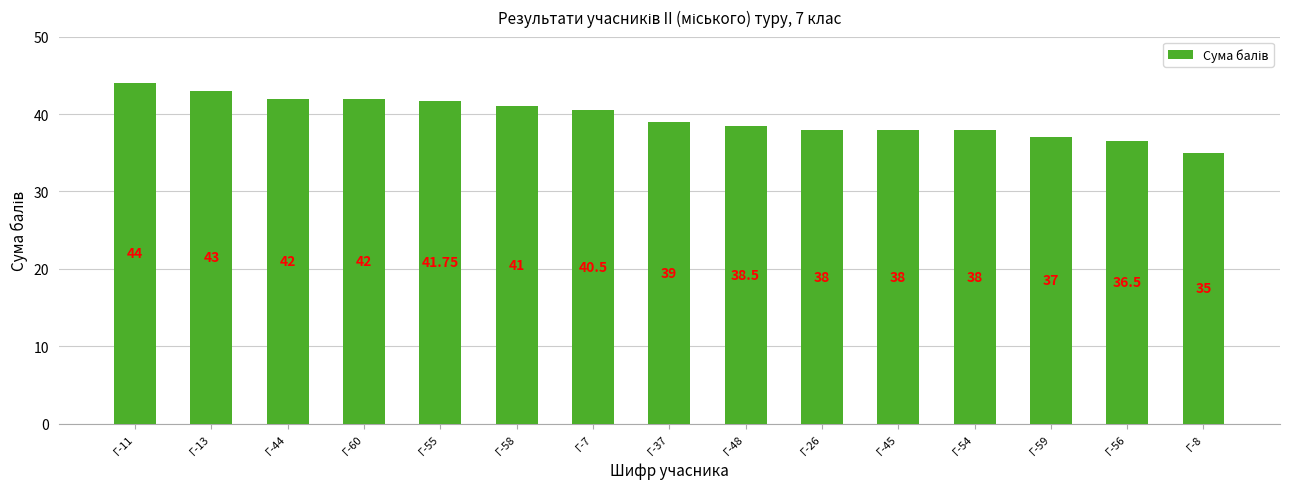

How many bars are there in total?

15